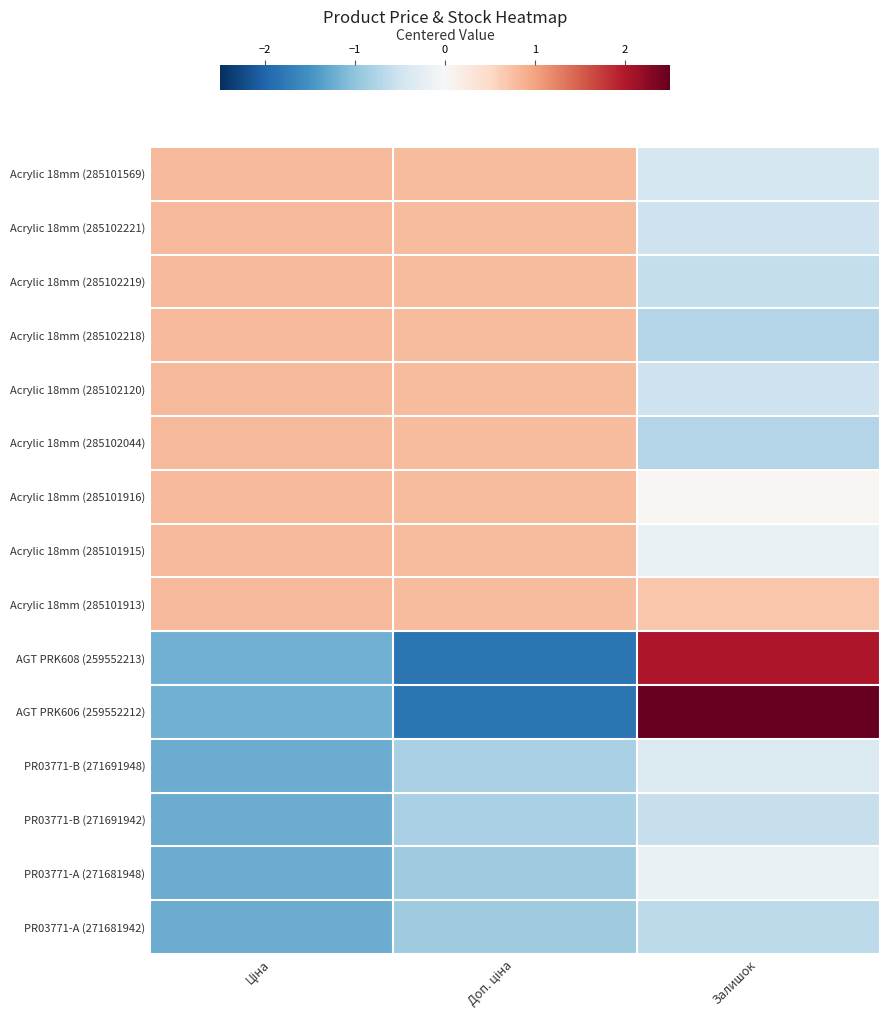

Reading left to right, list all the values displayed in this chart.

Acrylic 18mm (285101569): Ціна=0.8	Доп. ціна=0.8	Залишок=-0.4
Acrylic 18mm (285102221): Ціна=0.8	Доп. ціна=0.8	Залишок=-0.5
Acrylic 18mm (285102219): Ціна=0.8	Доп. ціна=0.8	Залишок=-0.6
Acrylic 18mm (285102218): Ціна=0.8	Доп. ціна=0.8	Залишок=-0.7
Acrylic 18mm (285102120): Ціна=0.8	Доп. ціна=0.8	Залишок=-0.5
Acrylic 18mm (285102044): Ціна=0.8	Доп. ціна=0.8	Залишок=-0.7
Acrylic 18mm (285101916): Ціна=0.8	Доп. ціна=0.8	Залишок=0.0
Acrylic 18mm (285101915): Ціна=0.8	Доп. ціна=0.8	Залишок=-0.2
Acrylic 18mm (285101913): Ціна=0.8	Доп. ціна=0.8	Залишок=0.7
AGT PRK608 (259552213): Ціна=-1.2	Доп. ціна=-1.8	Залишок=2.0
AGT PRK606 (259552212): Ціна=-1.2	Доп. ціна=-1.8	Залишок=2.7
PR03771-B (271691948): Ціна=-1.2	Доп. ціна=-0.8	Залишок=-0.4
PR03771-B (271691942): Ціна=-1.2	Доп. ціна=-0.8	Залишок=-0.6
PR03771-A (271681948): Ціна=-1.2	Доп. ціна=-0.9	Залишок=-0.2
PR03771-A (271681942): Ціна=-1.2	Доп. ціна=-0.9	Залишок=-0.7